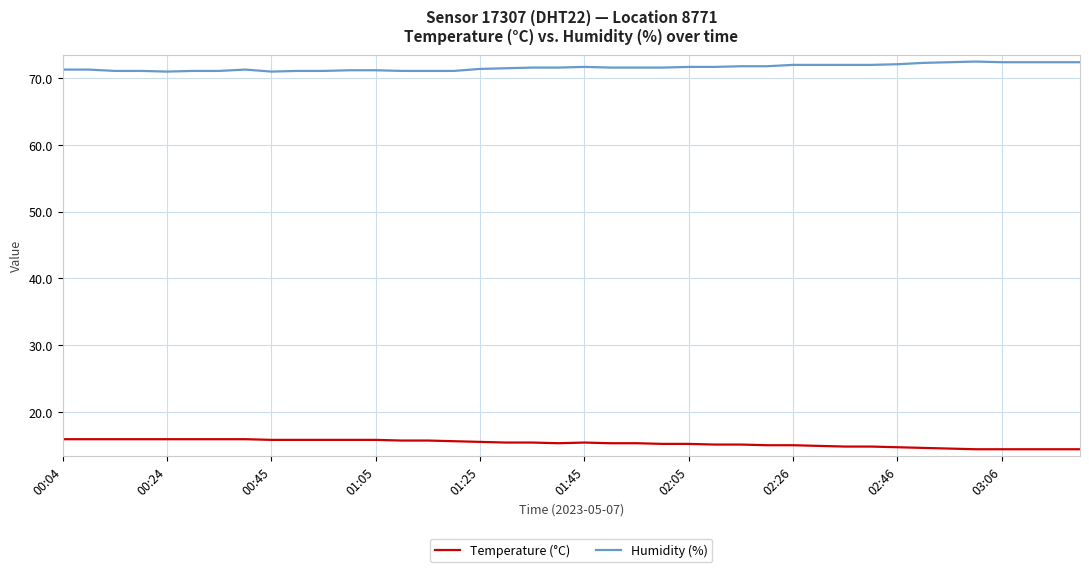

True or false: Temperature (°C) and Humidity (%) intersect in this chart.

False